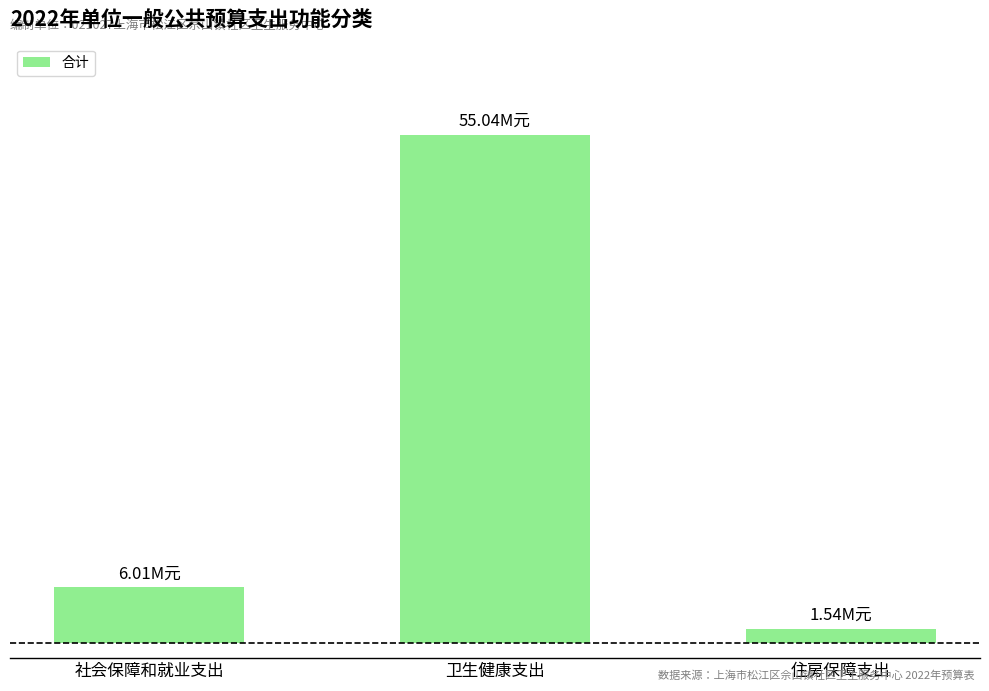

Does the chart contain any negative values?

No